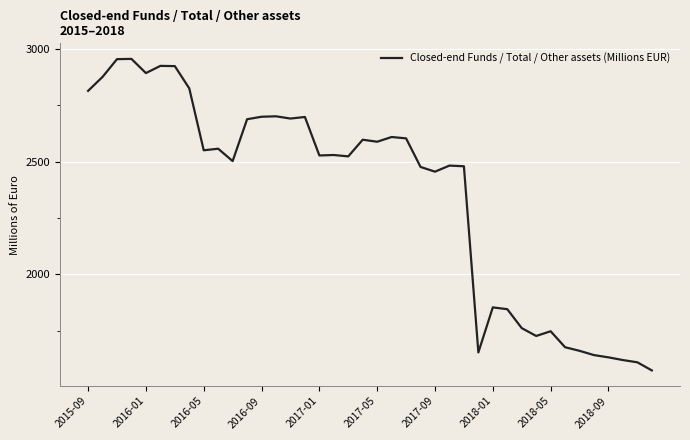

What is the minimum value shown in the chart?

1573